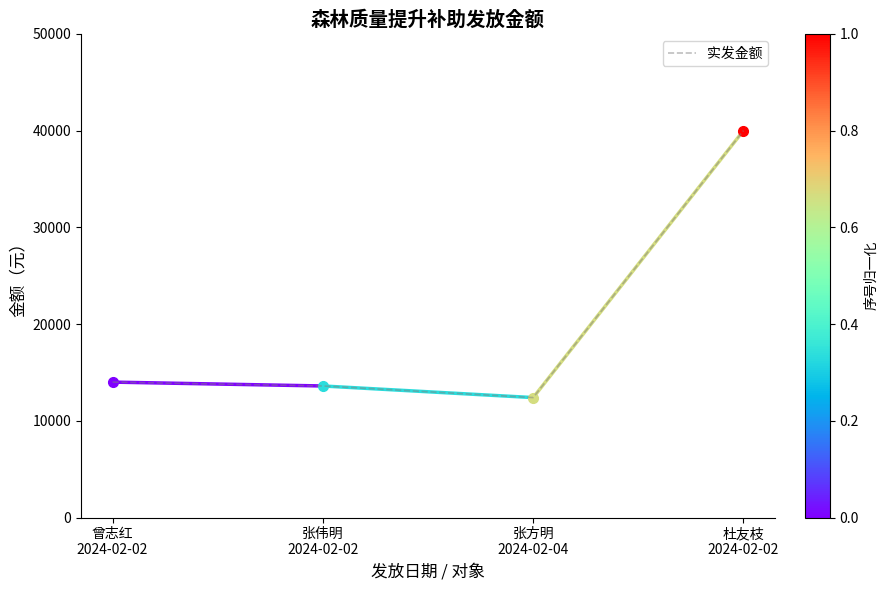

What is the lowest value of the 实发金额 series?

12400